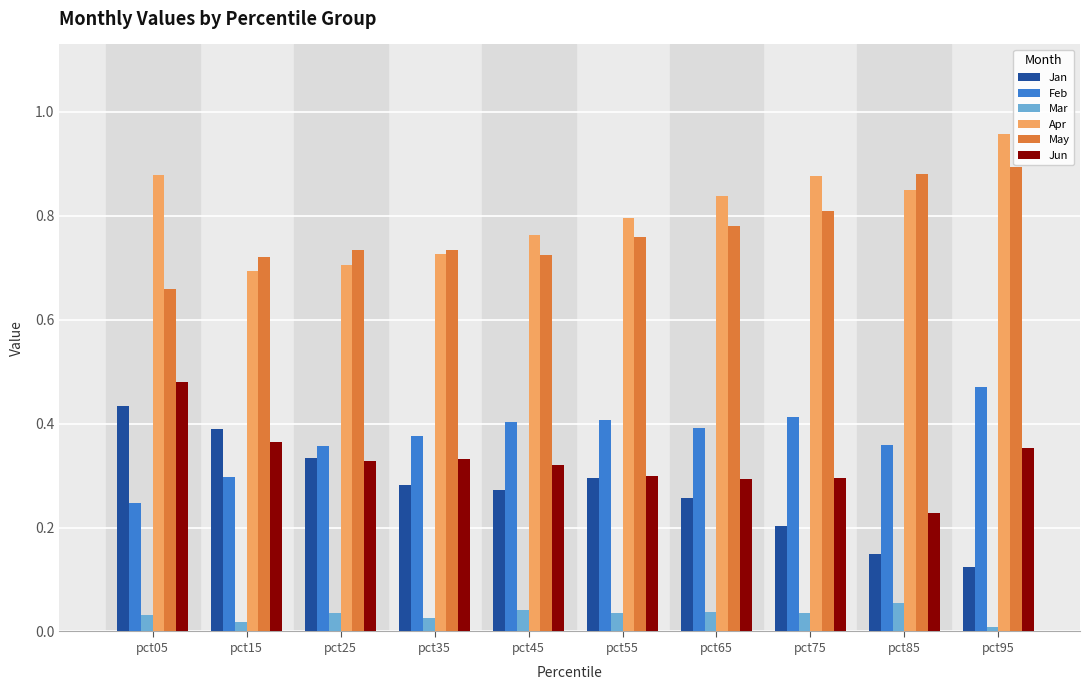

What are all the series names shown in the legend?

Jan, Feb, Mar, Apr, May, Jun